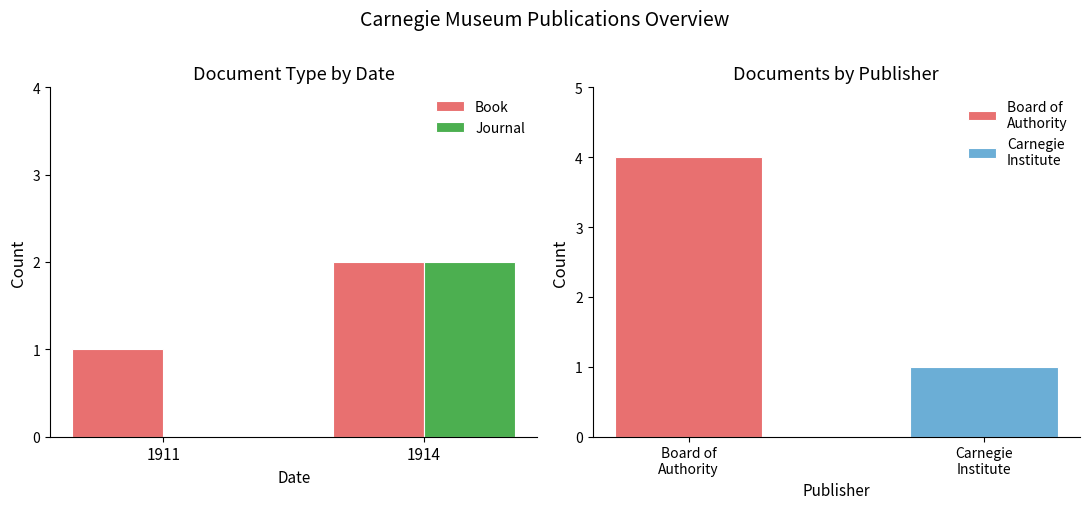

What is the sum of all Book values?

3